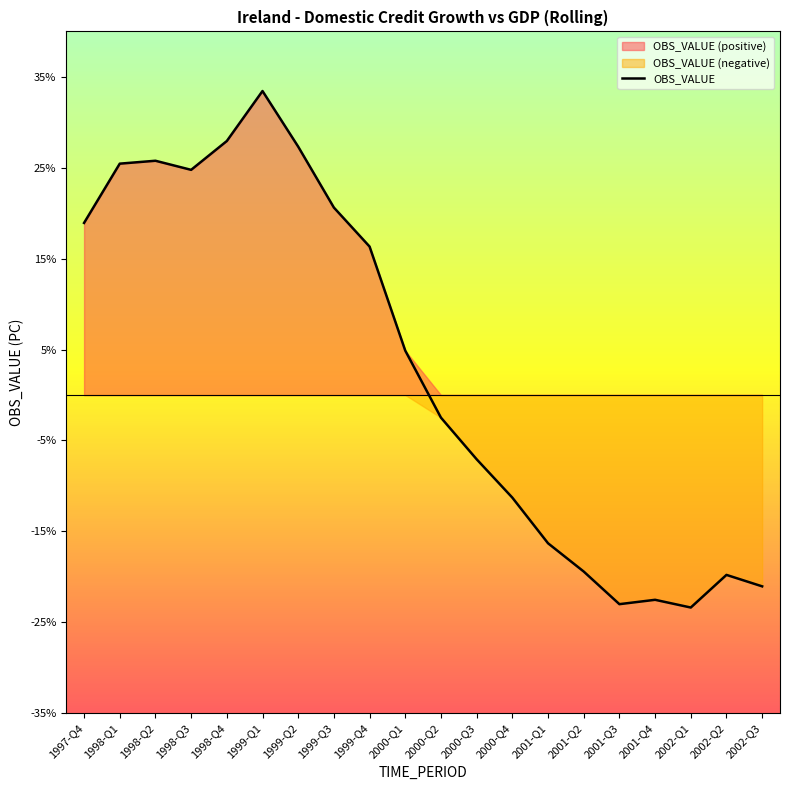

The value at 1999-Q4 is 9.7. True or false?

False